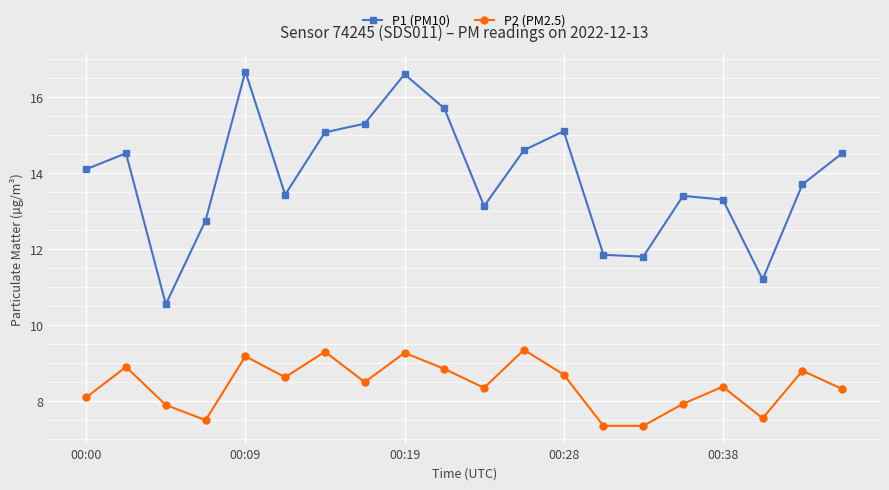

True or false: P1 (PM10) and P2 (PM2.5) cross at least once.

False